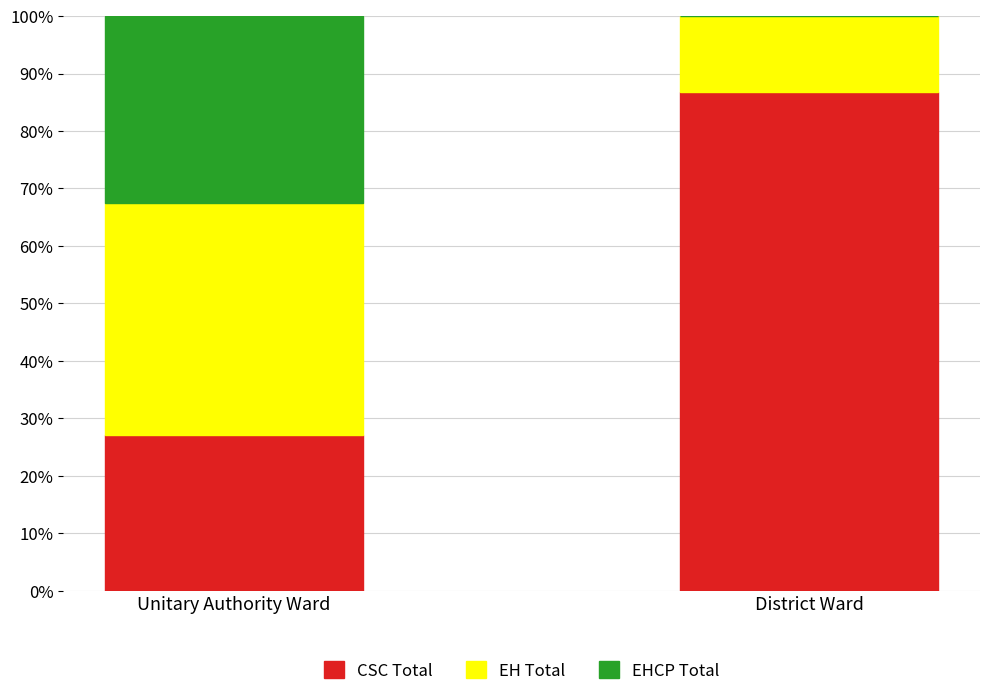

Reading right to left, list the values for the CSC Total series.

District Ward=86.8	Unitary Authority Ward=27.1